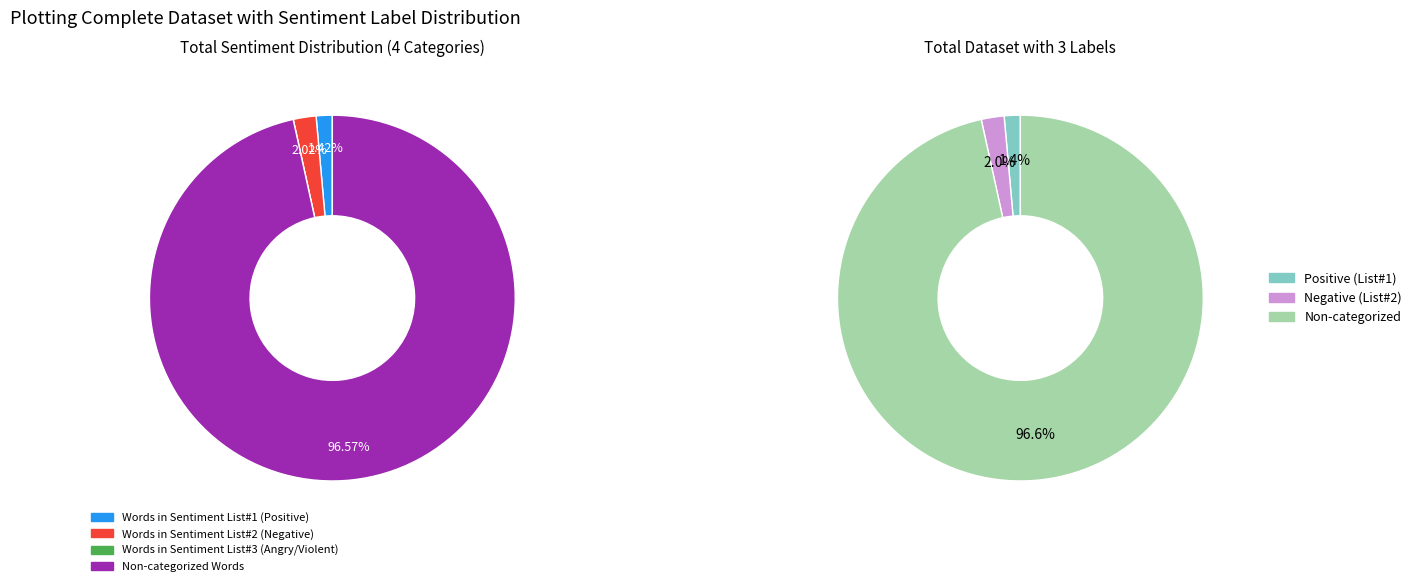

True or false: Words in Sentiment List#1 (Positive) accounts for 1% of the total.

True